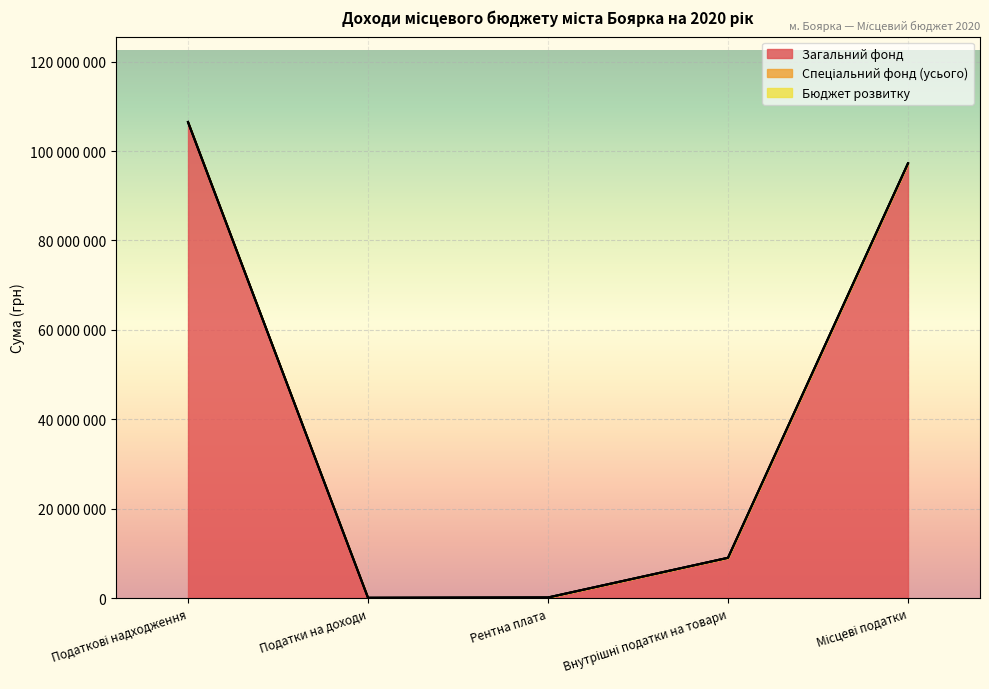

True or false: Загальний фонд has more than 1 interior local peaks.

False